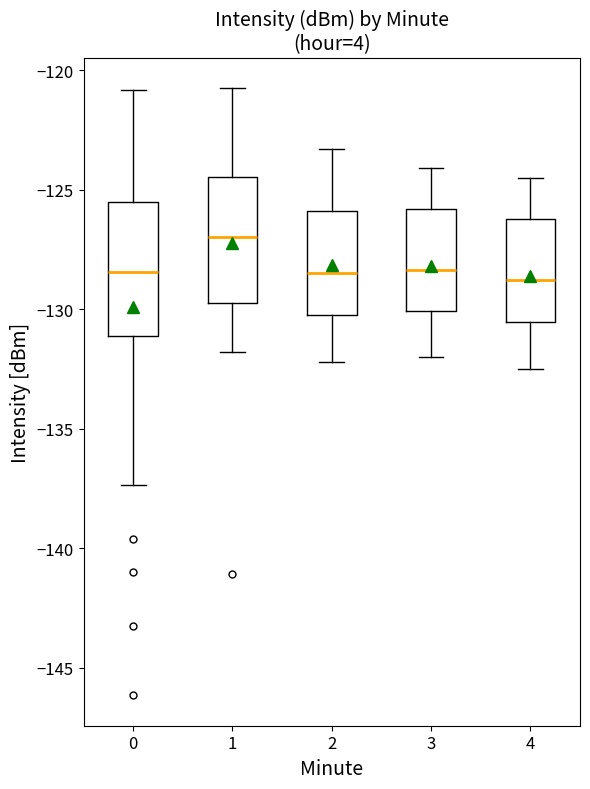

Which box's median line is the highest?

1